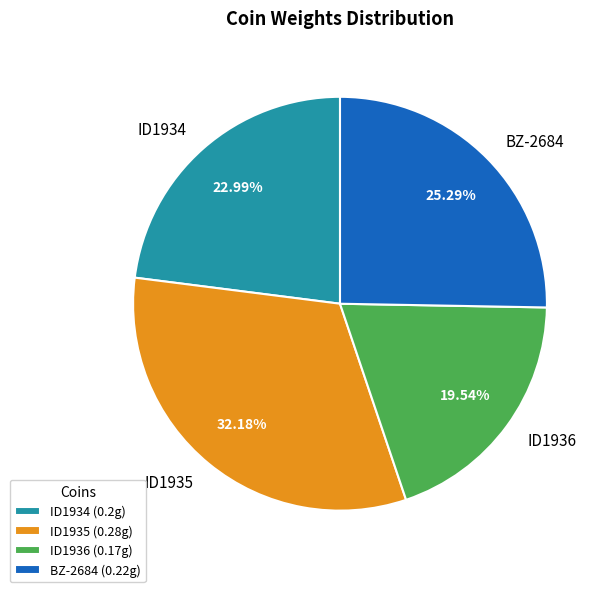

To the nearest percent, what is the combined percentage of ID1934 and BZ-2684?

48%